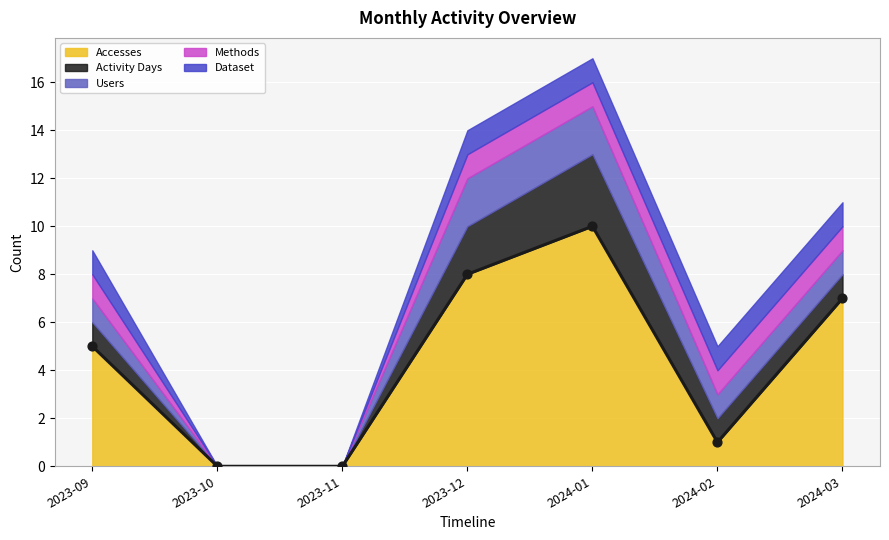

The Accesses series shows 6 at 2023-11. True or false?

False